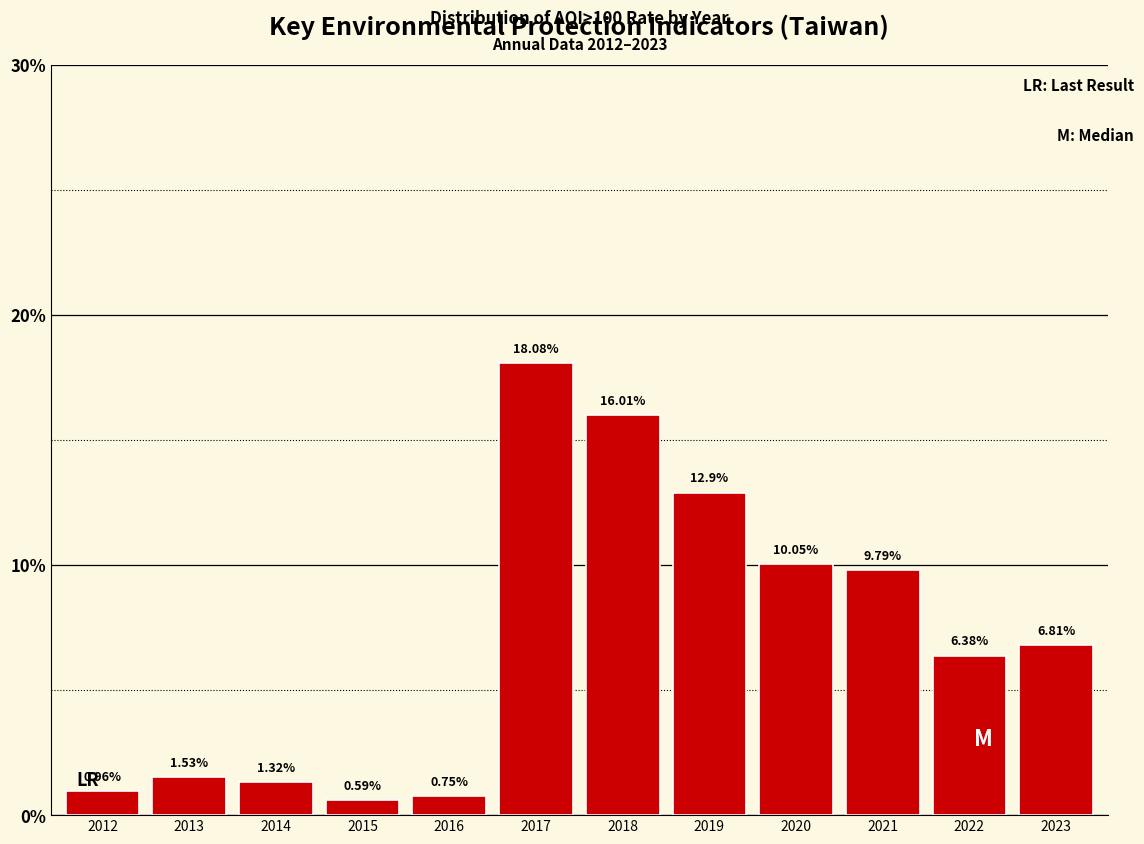

What is the change in value from 2014 to 2018?

+14.7